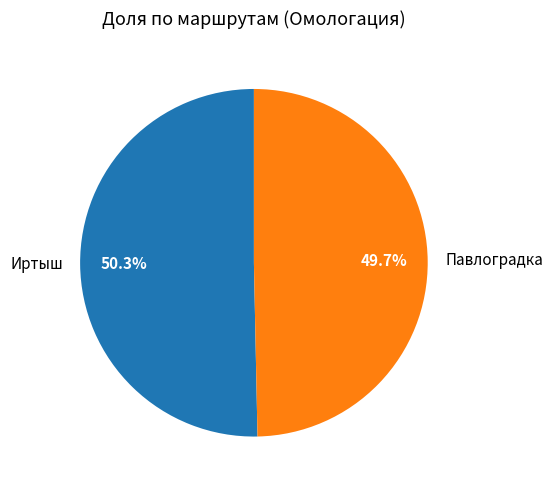

To the nearest percent, what is the difference between the largest and smallest slice percentages?

1%